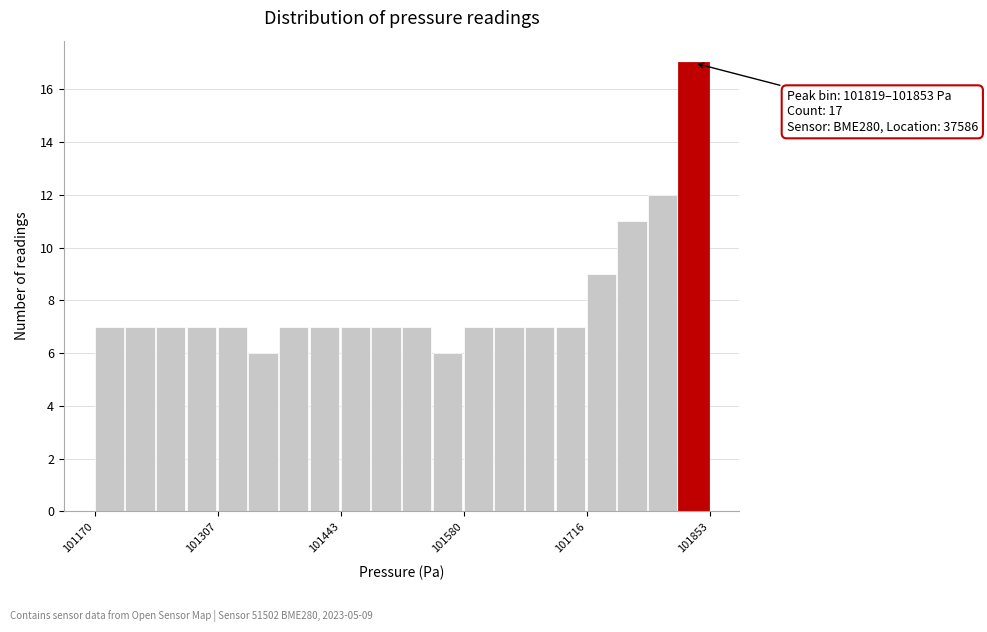

Read against the x-axis, roughly where is the centre of the tallest bar?

101840